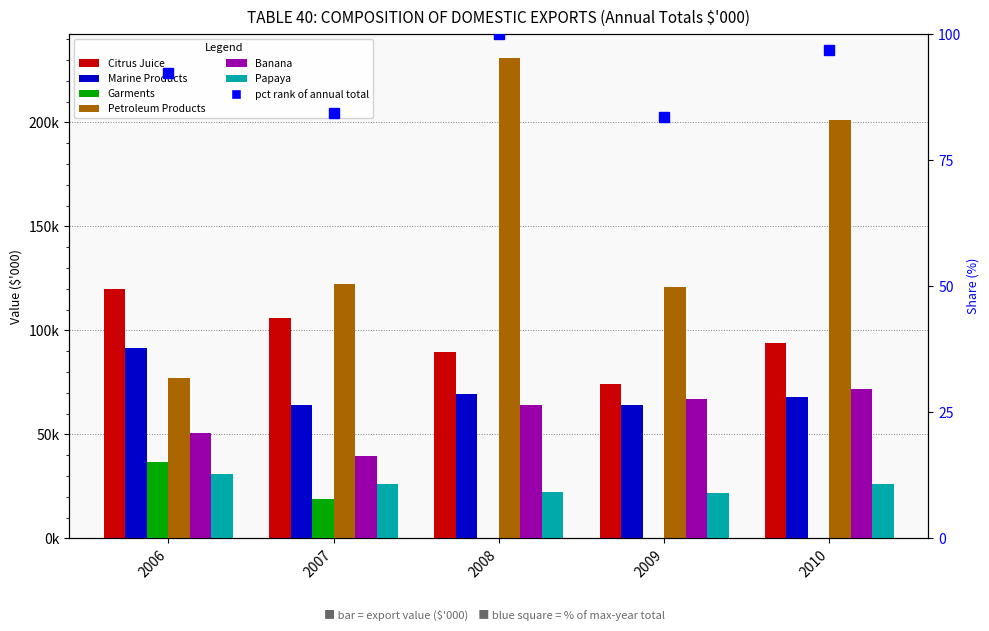

What is the value of the Garments bar at the 2nd from the left?

18790.2